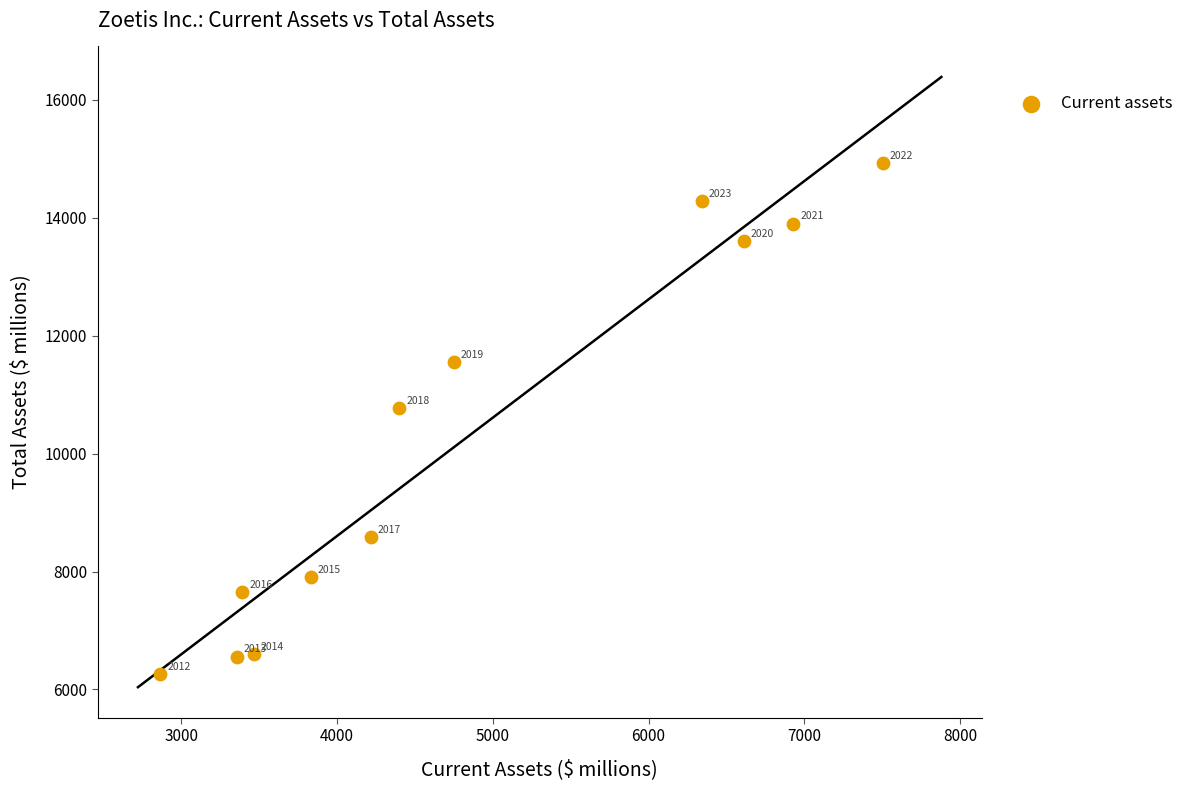

What Y value in the scatter plot is closest to 10593?

10777